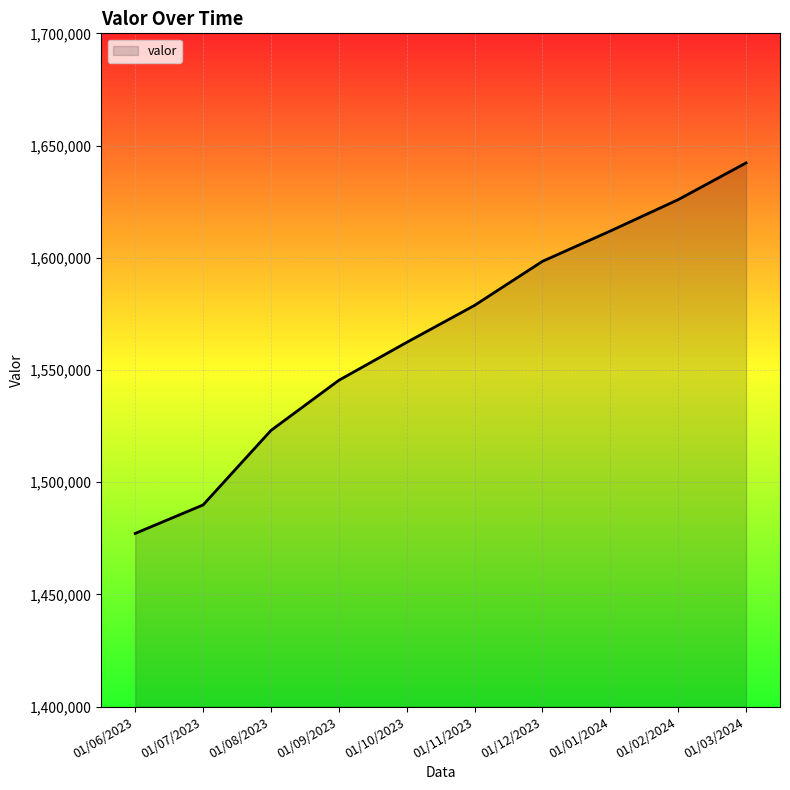

Rank the categories by value from lowest to highest.

01/06/2023, 01/07/2023, 01/08/2023, 01/09/2023, 01/10/2023, 01/11/2023, 01/12/2023, 01/01/2024, 01/02/2024, 01/03/2024